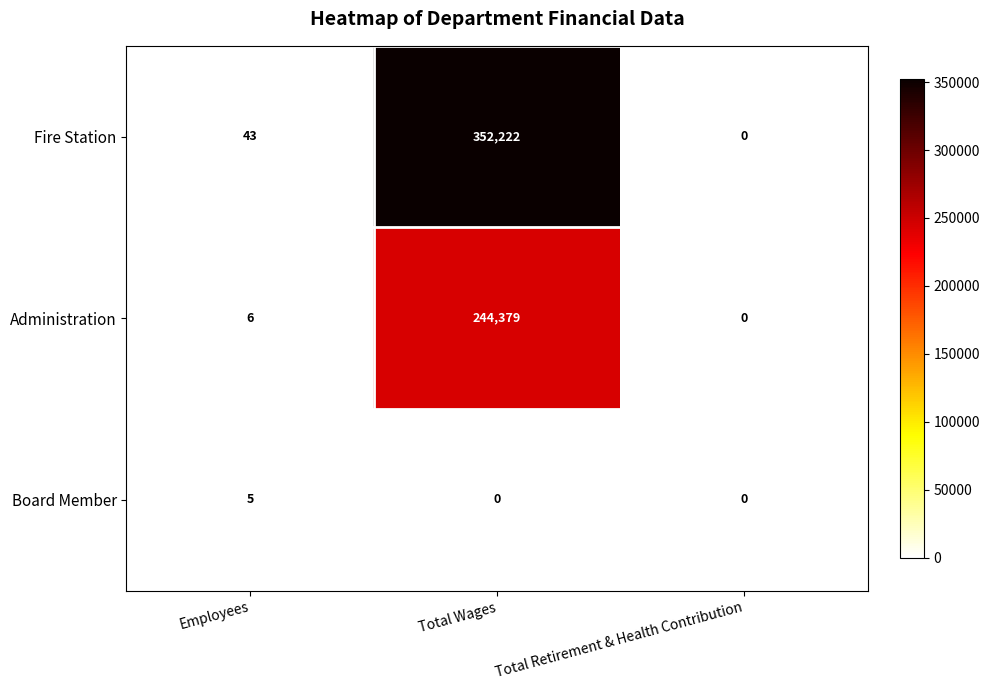

At which category is the sum across all series the highest?

Total Wages